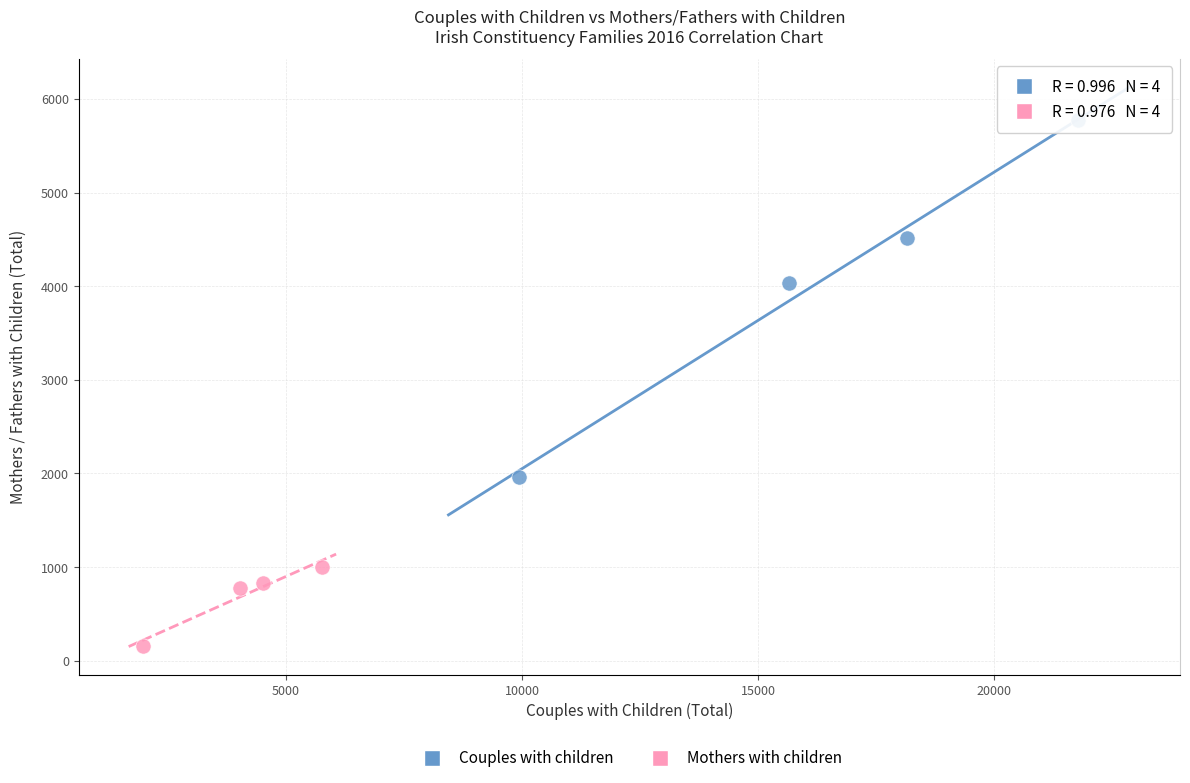

Which series has the widest spread of Y values?

Couples with children